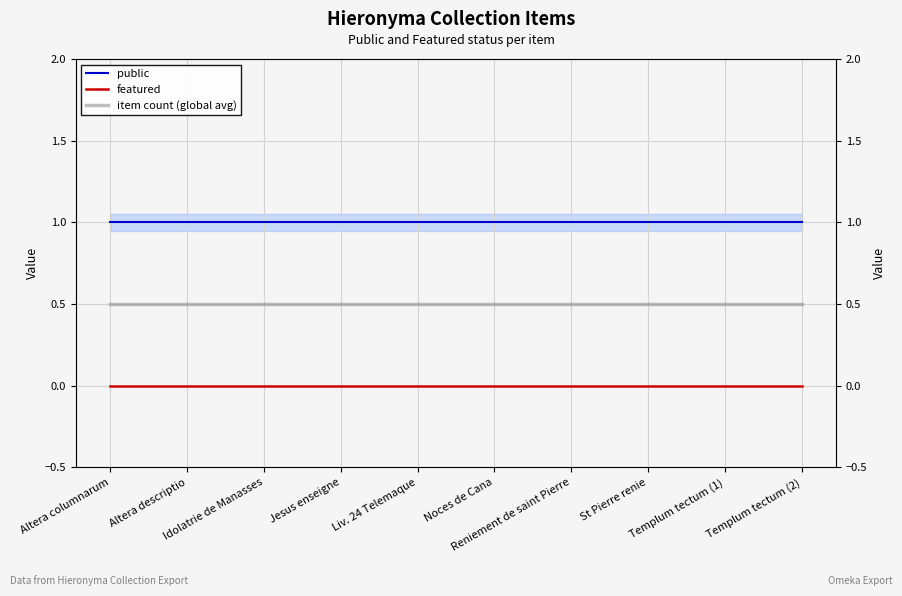

What is the average value of the item count (global avg) series?

0.5